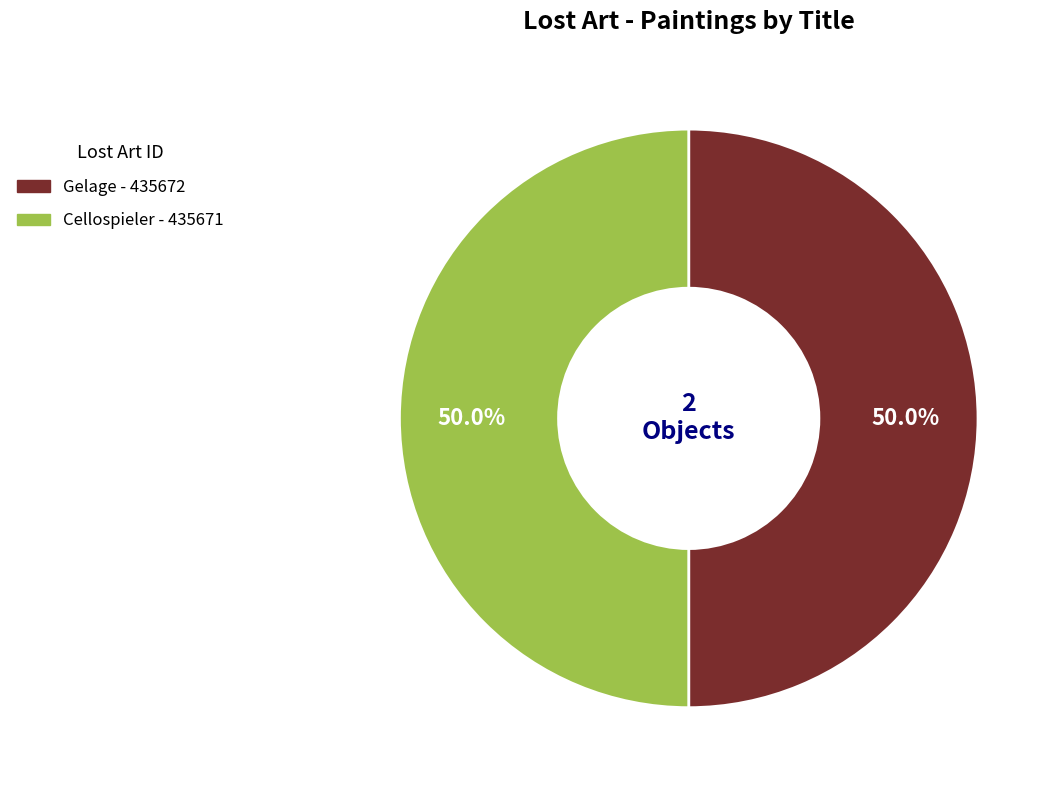

What portion of the pie excludes Gelage?

50.0%